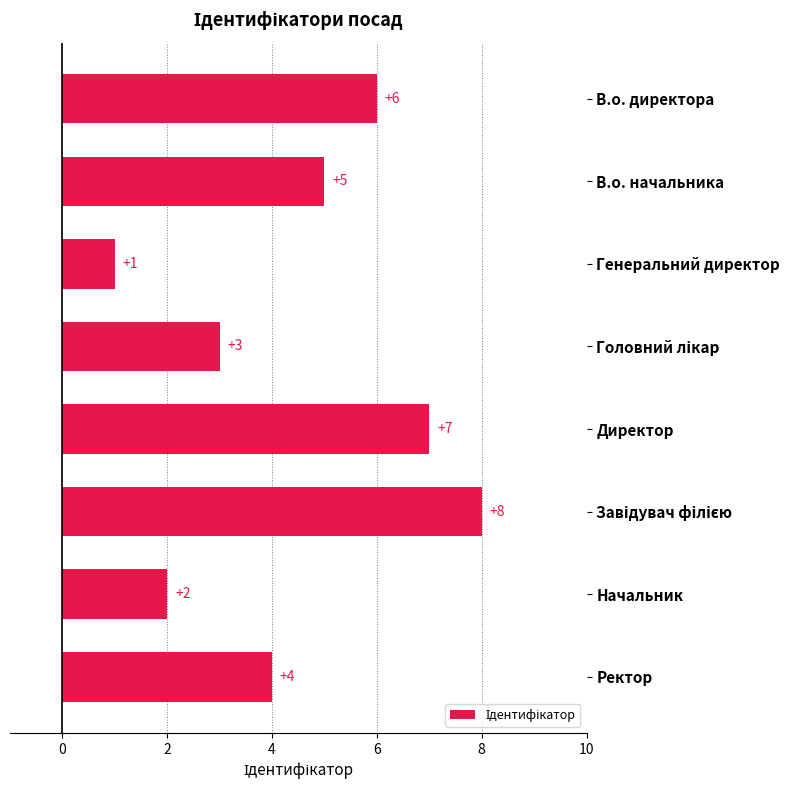

Count the values in the range 3 to 7.

5